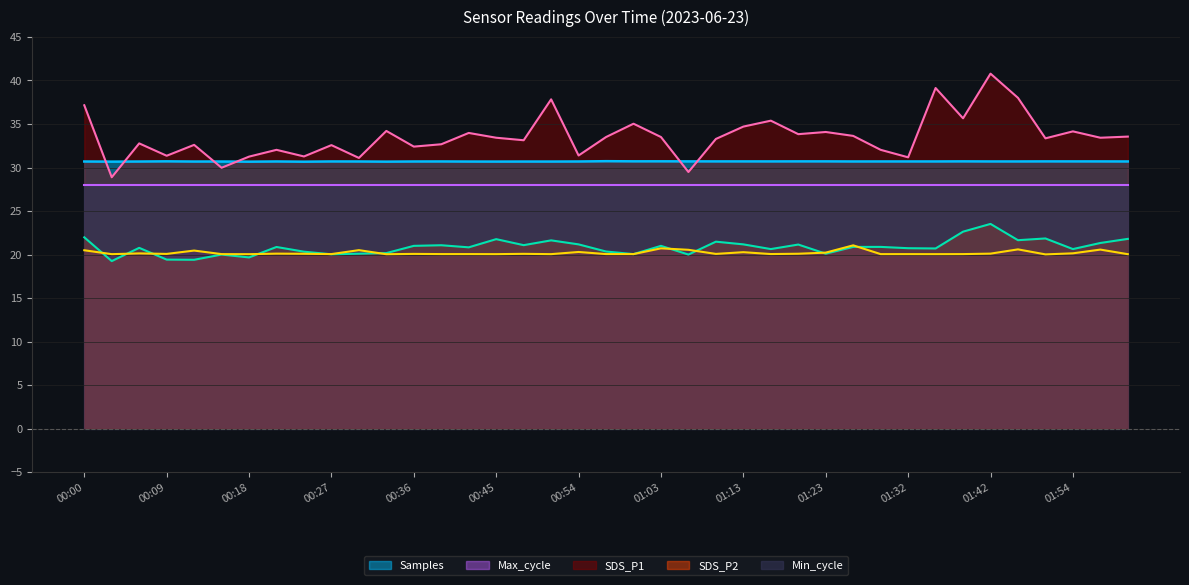

How many values in the SDS_P1 series are below 33?

16